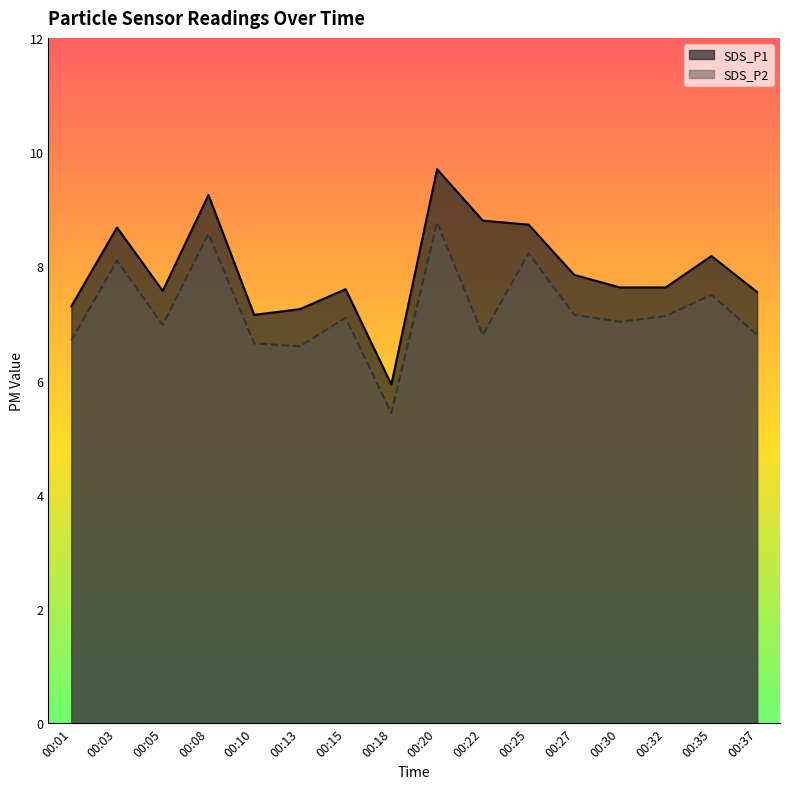

Is the value of SDS_P1 at 00:27 greater than the value of SDS_P2 at 00:13?

Yes